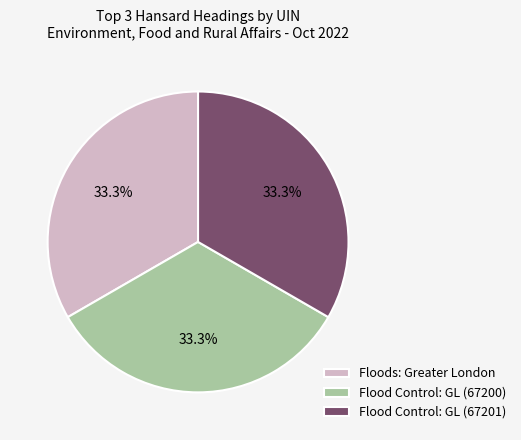

To the nearest percent, what is the average slice percentage?

33%